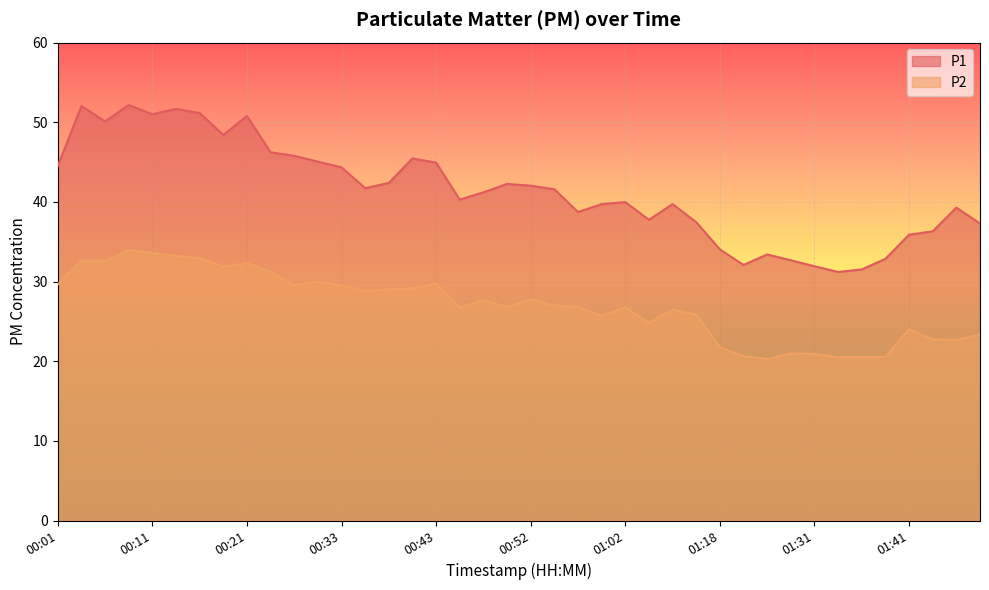

What is the minimum value shown in the chart?

20.3